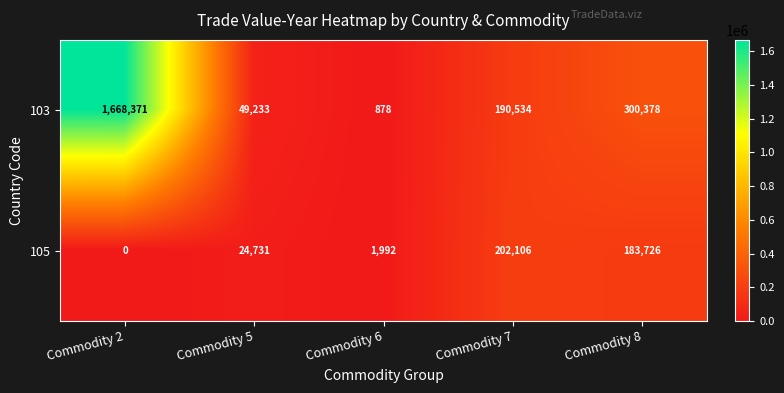

What is the spread (max minus min) of values at Commodity 7?

11572